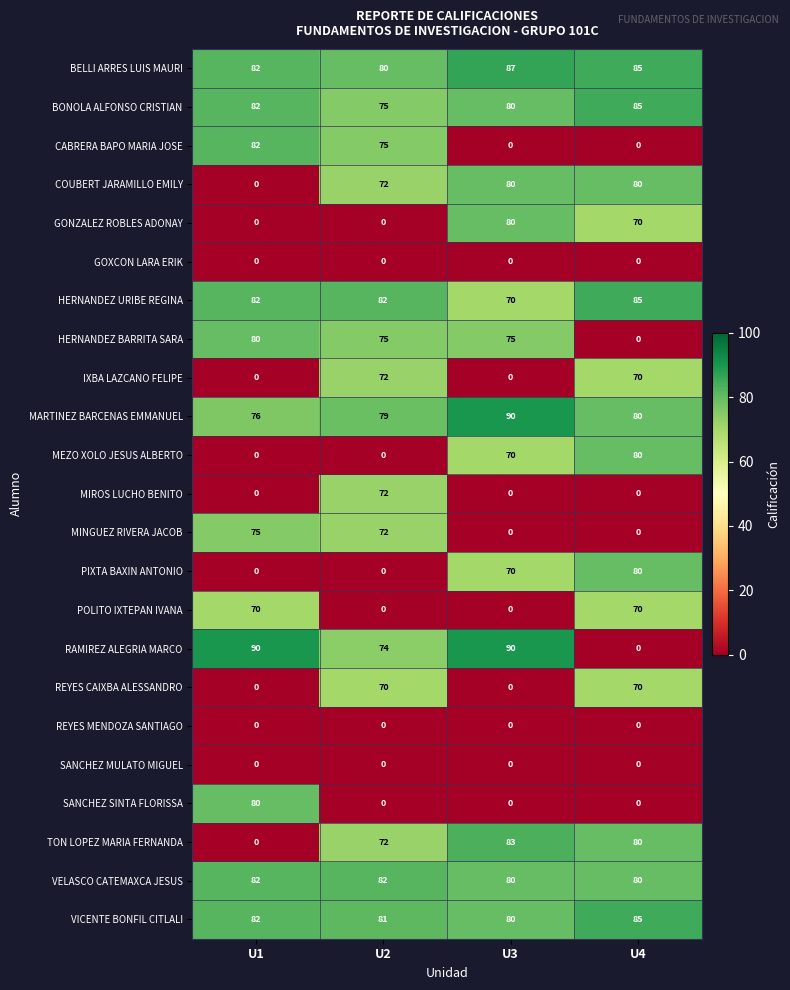

Count the number of categories in the chart.

4